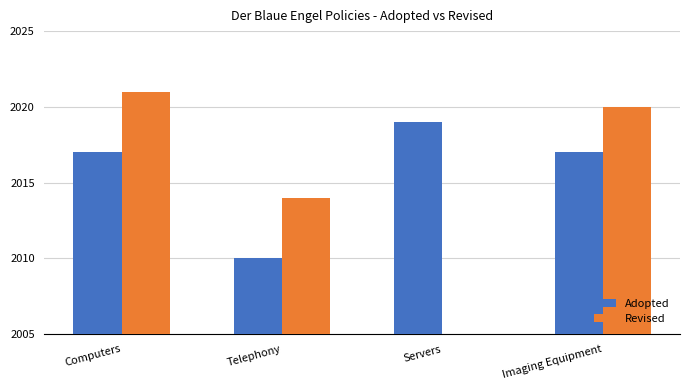

How many data points does each series have?

4